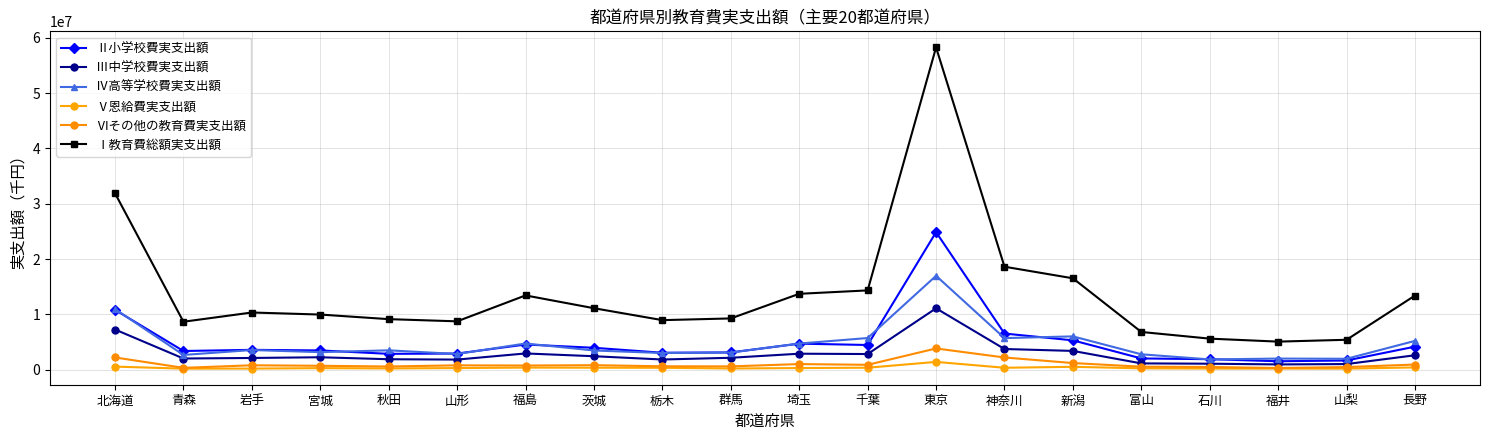

Reading left to right, list all the values displayed in this chart.

Ⅱ小学校費実支出額: 北海道=10834450	青森=3398201	岩手=3607830	宮城=3499595	秋田=2884771	山形=2938448	福島=4570250	茨城=3976164	栃木=3082010	群馬=3139945	埼玉=4729725	千葉=4483620	東京=24878995	神奈川=6551625	新潟=5323907	富山=2052159	石川=1920123	福井=1543411	山梨=1684278	長野=4184582
Ⅲ中学校費実支出額: 北海道=7279565	青森=2040976	岩手=2139198	宮城=2267399	秋田=1909587	山形=1846784	福島=2954665	茨城=2453518	栃木=1860229	群馬=2173487	埼玉=2909441	千葉=2848702	東京=11113737	神奈川=3759051	新潟=3412792	富山=1158597	石川=1102130	福井=972378	山梨=1037607	長野=2628831
Ⅳ高等学校費実支出額: 北海道=10975849	青森=2686114	岩手=3572101	宮城=3191672	秋田=3517227	山形=2855956	福島=4753321	茨城=3490788	栃木=3032474	群馬=3119710	埼玉=4743951	千葉=5741548	東京=16989997	神奈川=5728929	新潟=6041765	富山=2801835	石川=1875523	福井=2030340	山梨=1993910	長野=5228550
Ⅴ恩給費実支出額: 北海道=575805	青森=206379	岩手=221452	宮城=300216	秋田=246673	山形=311562	福島=393899	茨城=374137	栃木=363985	群馬=235588	埼玉=316037	千葉=376371	東京=1428849	神奈川=369183	新潟=540288	富山=263670	石川=225841	福井=222532	山梨=212782	長野=427440
Ⅵその他の教育費実支出額: 北海道=2232186	青森=354697	岩手=814674	宮城=725836	秋田=596614	山形=806579	福島=771878	茨城=834720	栃木=635416	群馬=615489	埼玉=1035468	千葉=900429	東京=3857760	神奈川=2224271	新潟=1218704	富山=561671	石川=508204	福井=323666	山梨=497090	長野=950840
Ⅰ教育費総額実支出額: 北海道=31897855	青森=8686367	岩手=10355255	宮城=9984718	秋田=9154872	山形=8759329	福島=13444013	茨城=11129327	栃木=8974114	群馬=9284219	埼玉=13734622	千葉=14350670	東京=58269338	神奈川=18633056	新潟=16537456	富山=6837932	石川=5631821	福井=5092327	山梨=5425667	長野=13420239